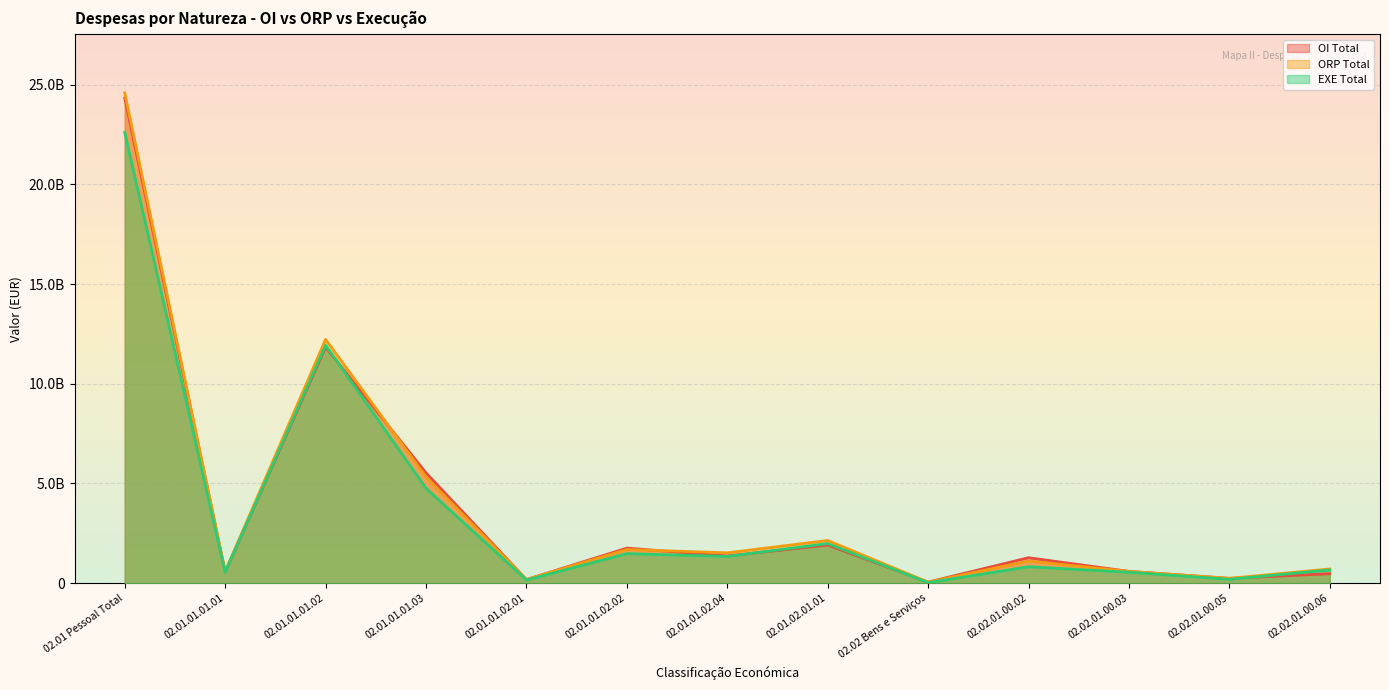

True or false: ORP Total and EXE Total intersect in this chart.

False